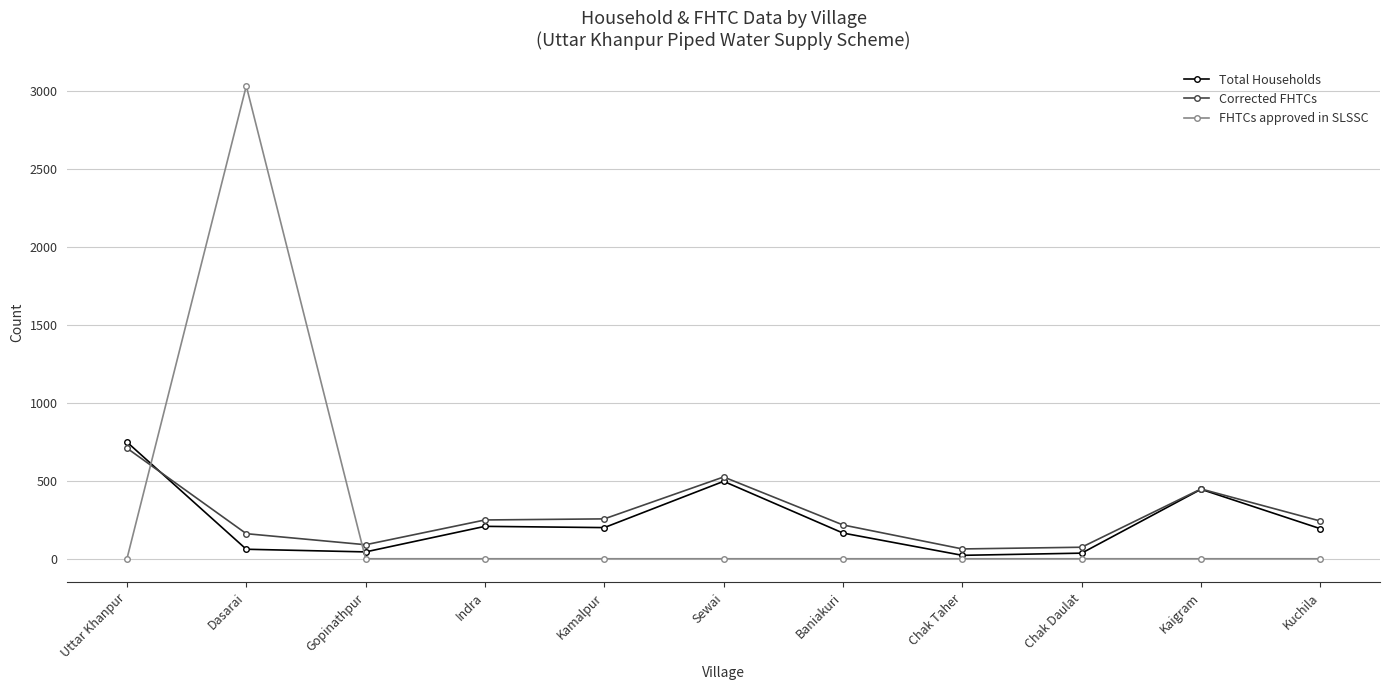

Where is Corrected FHTCs nearest to the value 386?

Kaigram